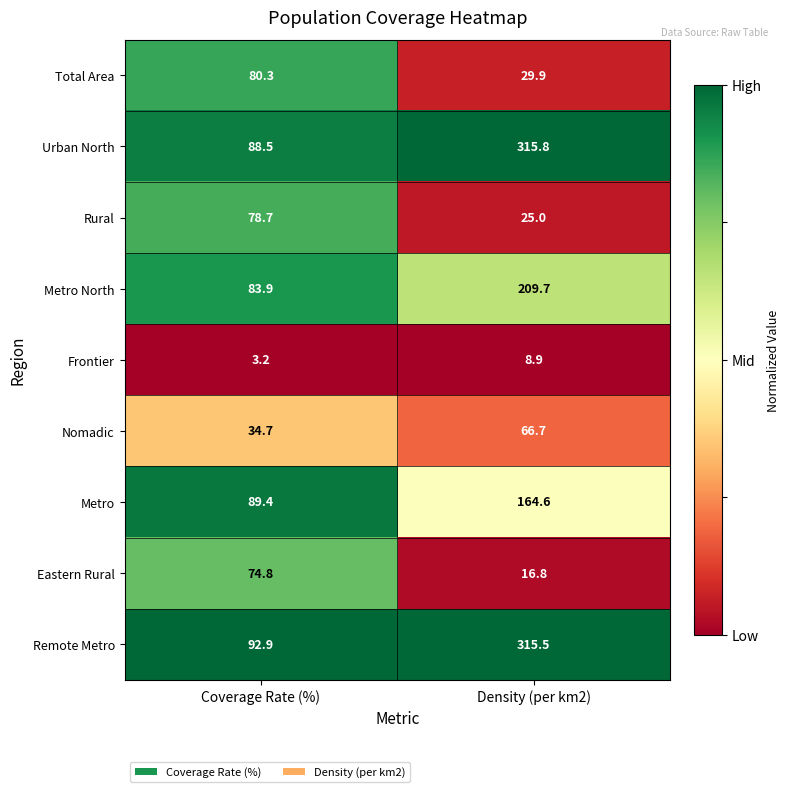

The Nomadic series shows 34.7 at Coverage Rate (%). True or false?

True